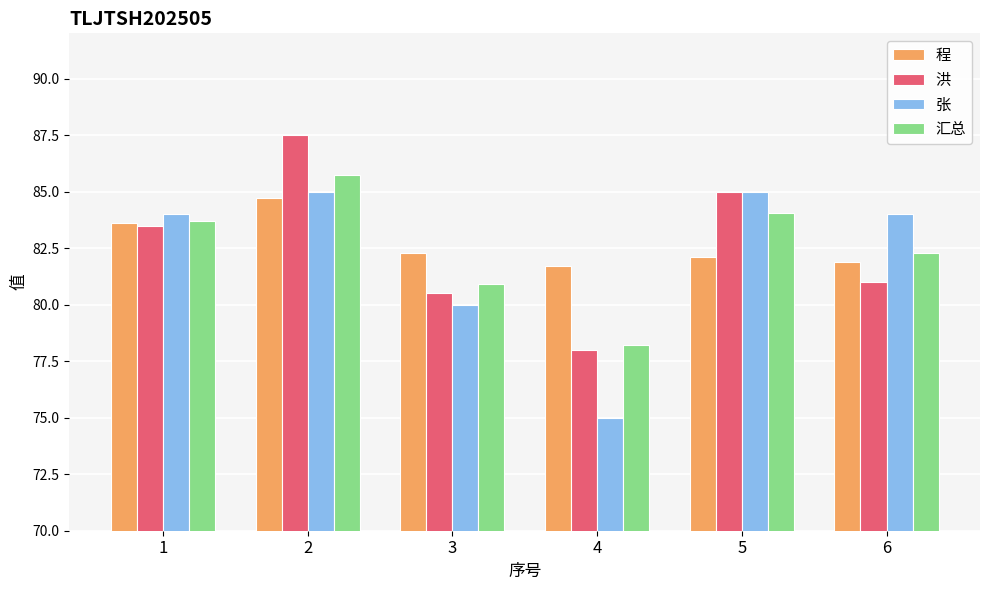

What is the sum of all 张 values?

493.0